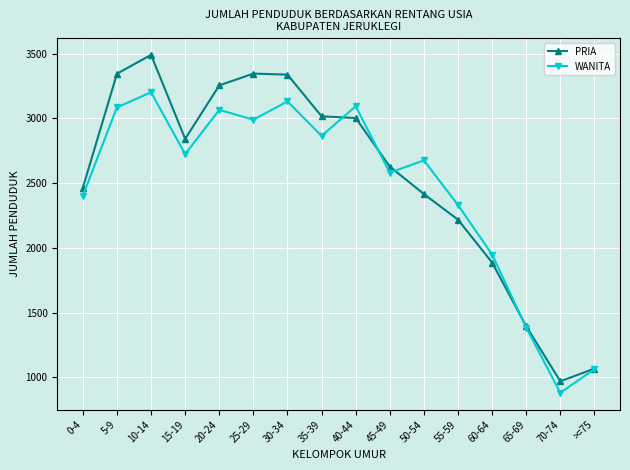

Where is the first local minimum for WANITA?

15-19